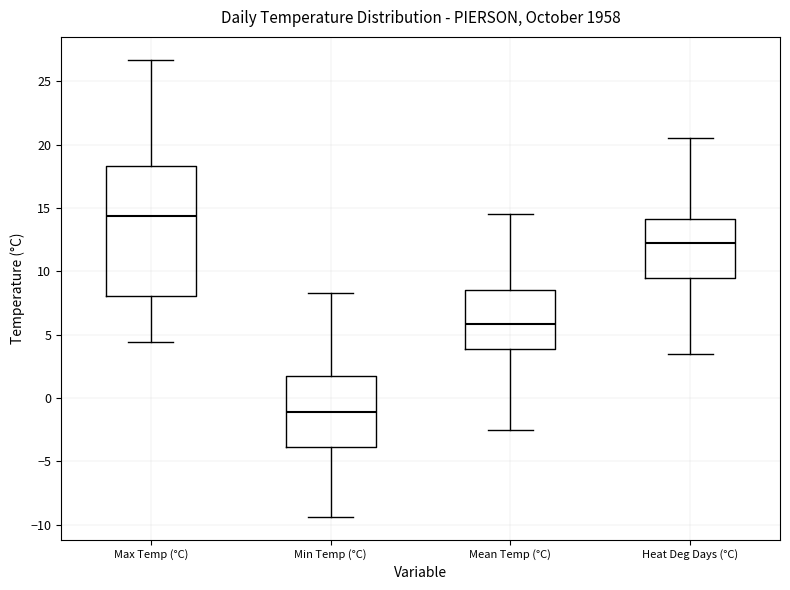

Which box is the tallest, from its lower edge to its upper edge?

Max Temp (°C)